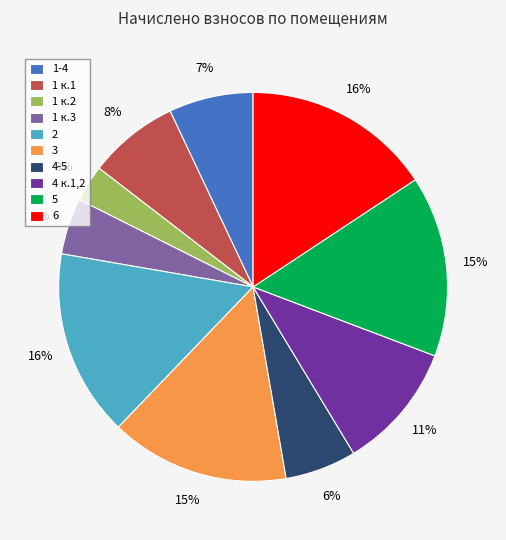

Combined, do 1 к.3 and 4-5 account for over 50%?

No